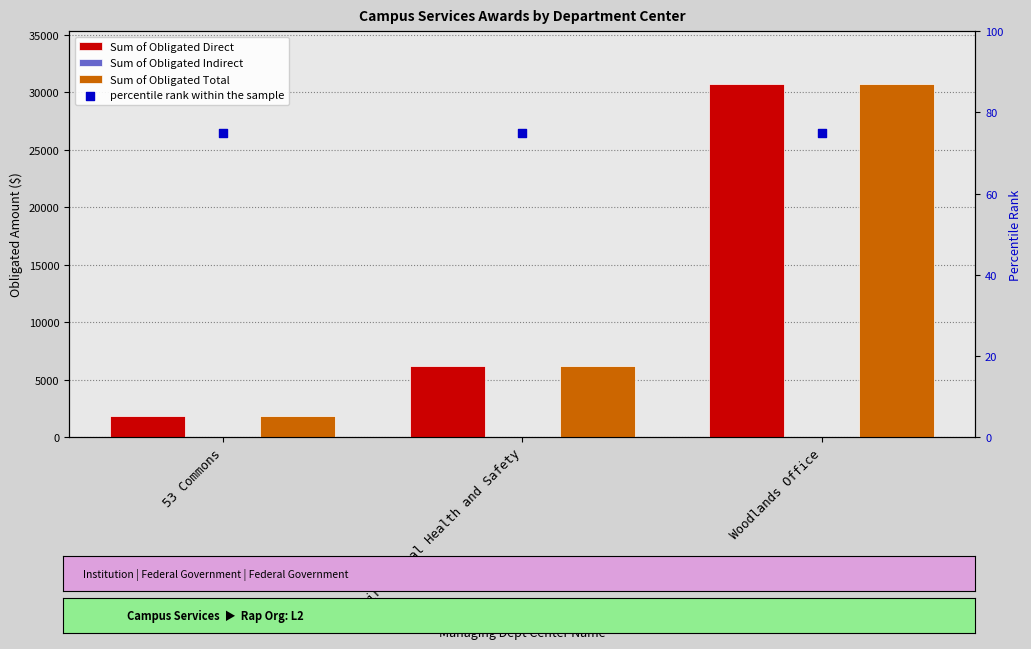

What is the total value across all series at 53 Commons?

3675